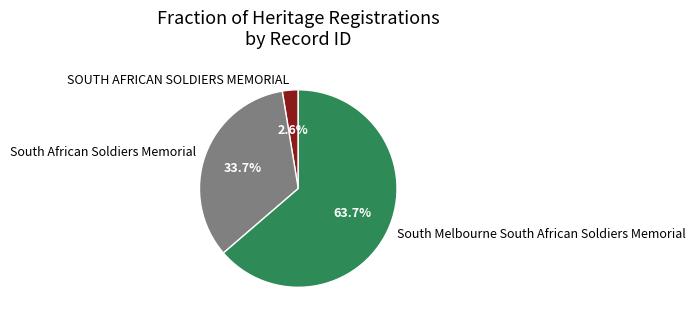

Rank the categories by value from highest to lowest.

South Melbourne South African Soldiers Memorial, South African Soldiers Memorial, SOUTH AFRICAN SOLDIERS MEMORIAL